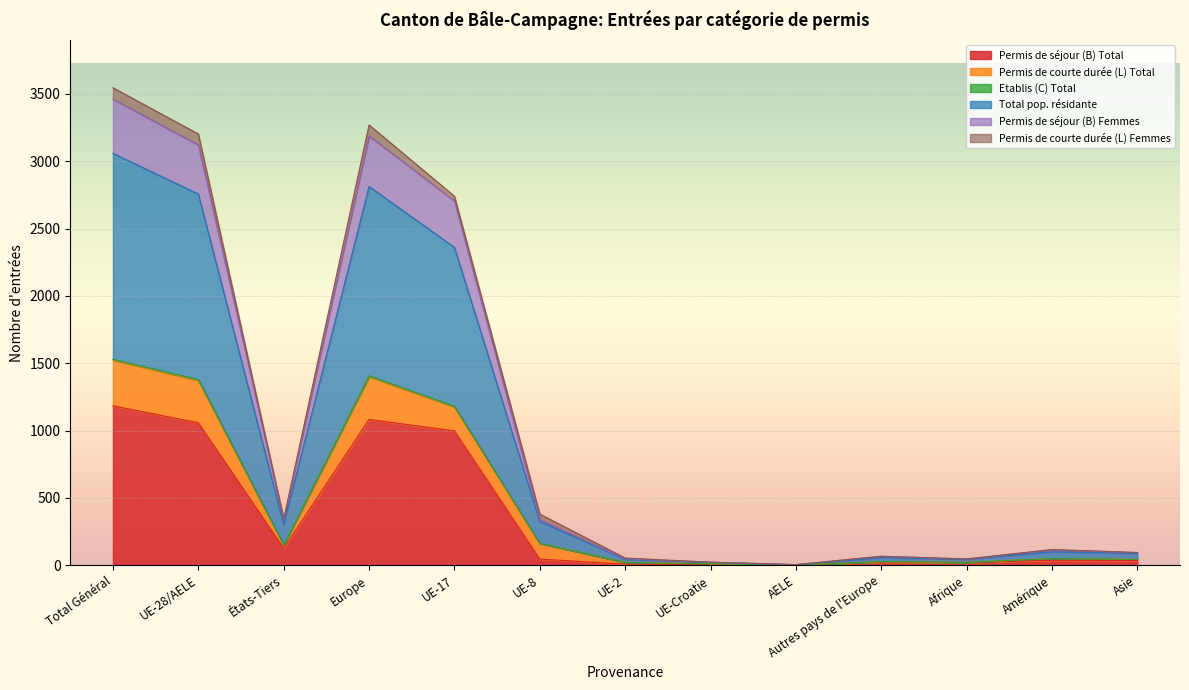

The Permis de séjour (B) Total series shows 2079 at Total Général. True or false?

False